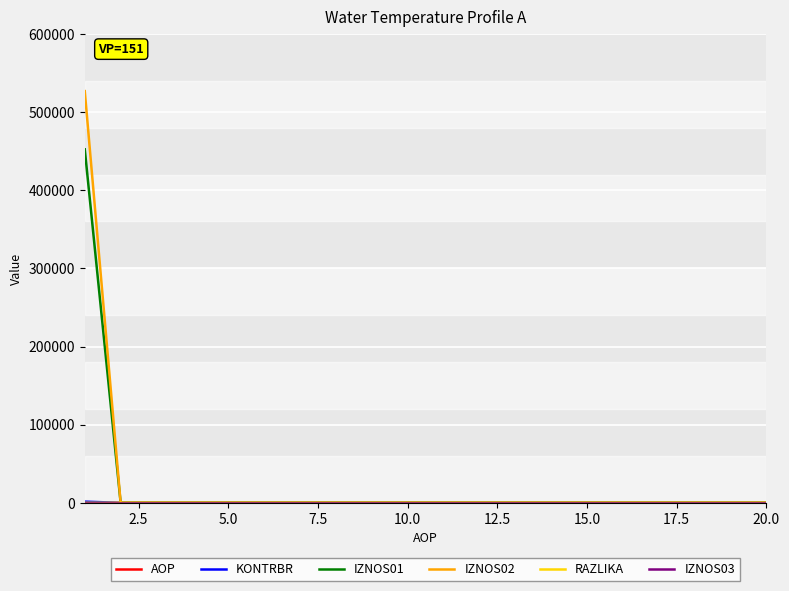

What is the greatest value displayed?

526732.4